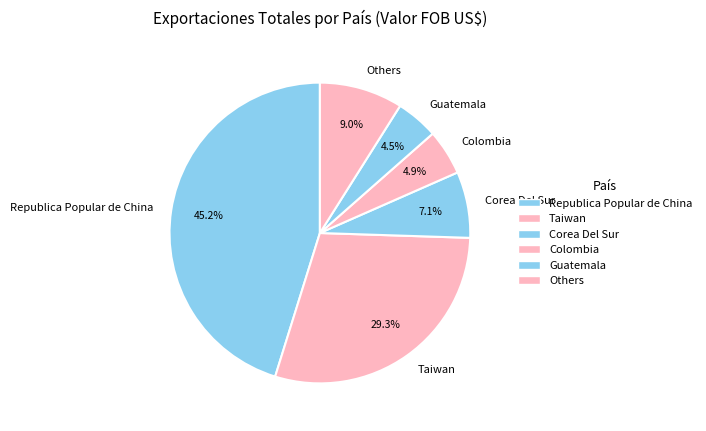

How many segments does this pie chart have?

6